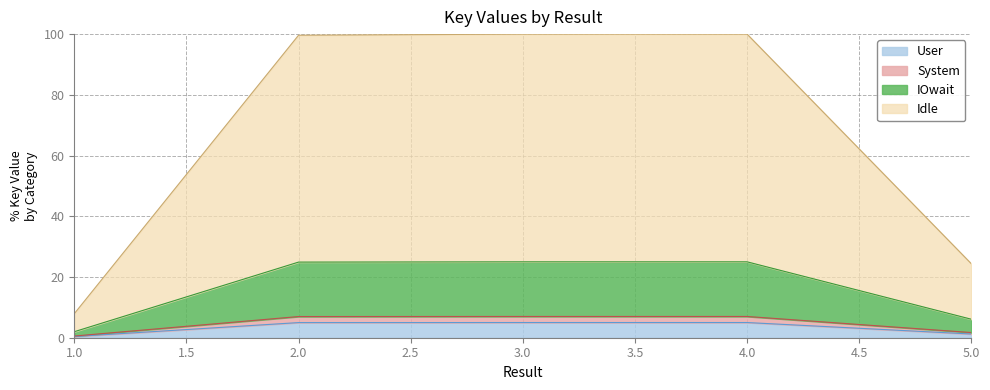

Where is the first local maximum?

3